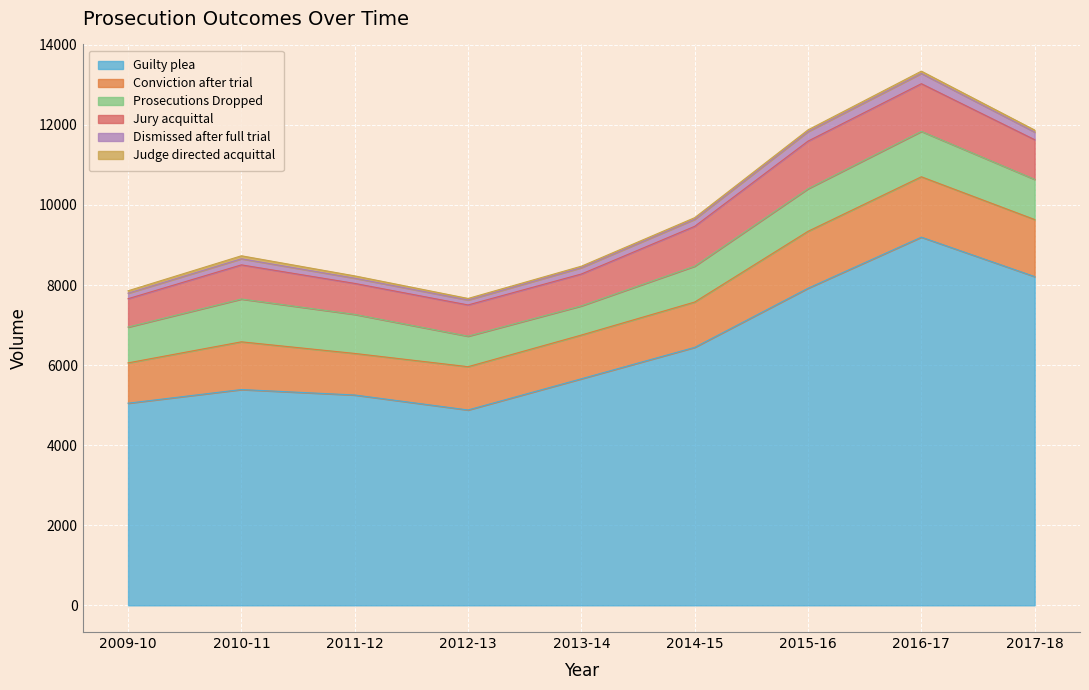

True or false: Guilty plea has a value of 9195 at 2016-17.

True